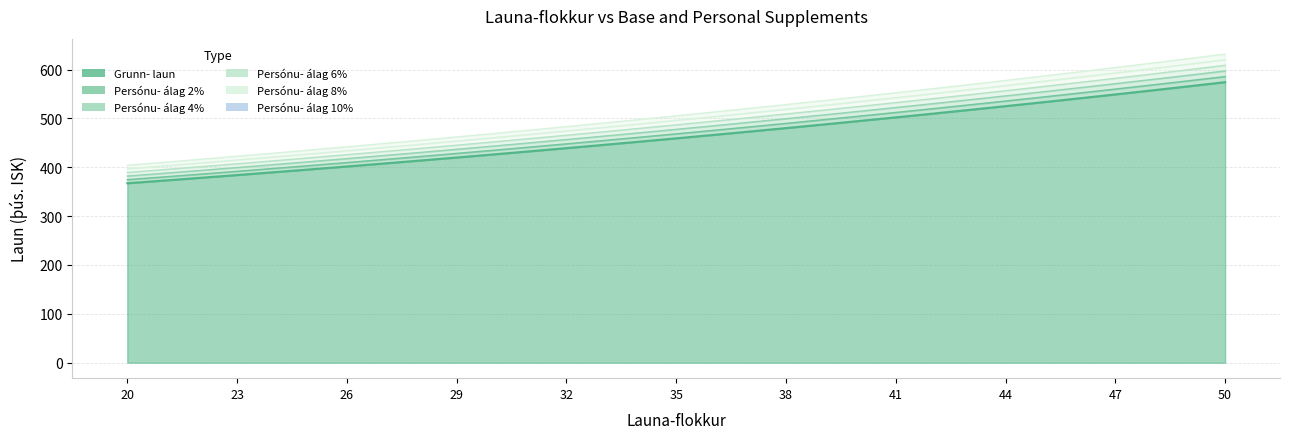

Which category has the highest value across all series?

50